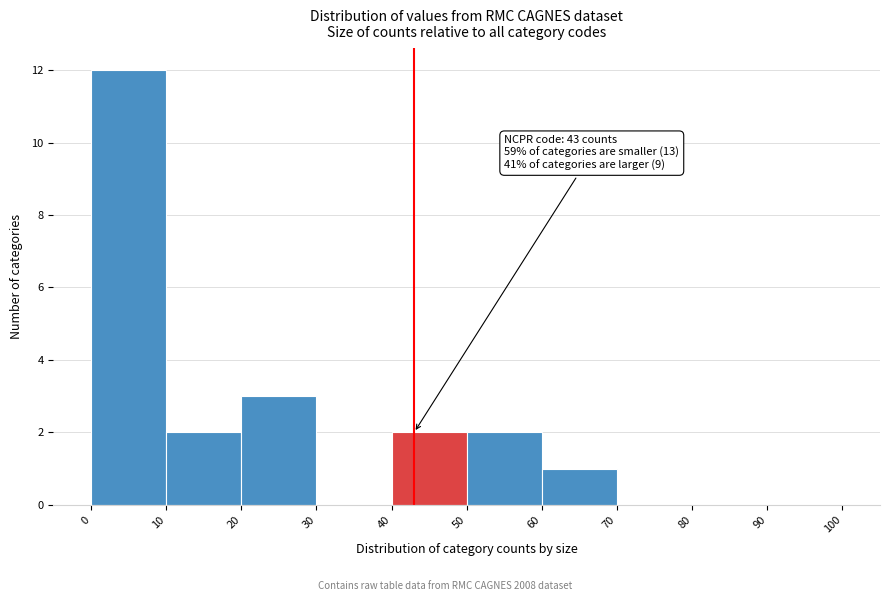

Which range on the x-axis has the tallest bar?

0 to 10